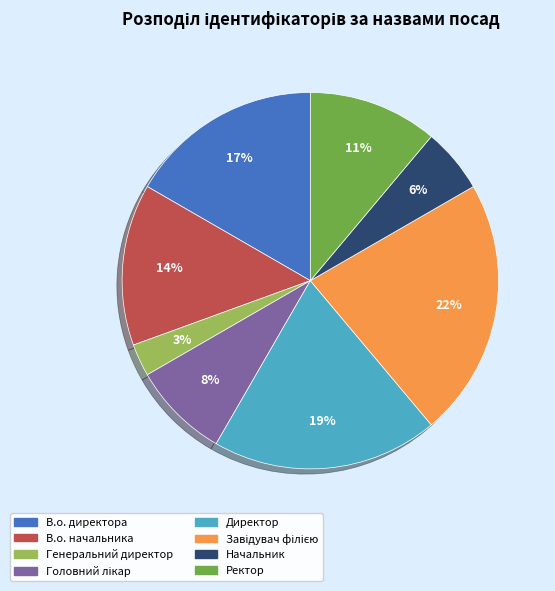

Combined, do Генеральний директор and В.о. начальника account for over 50%?

No